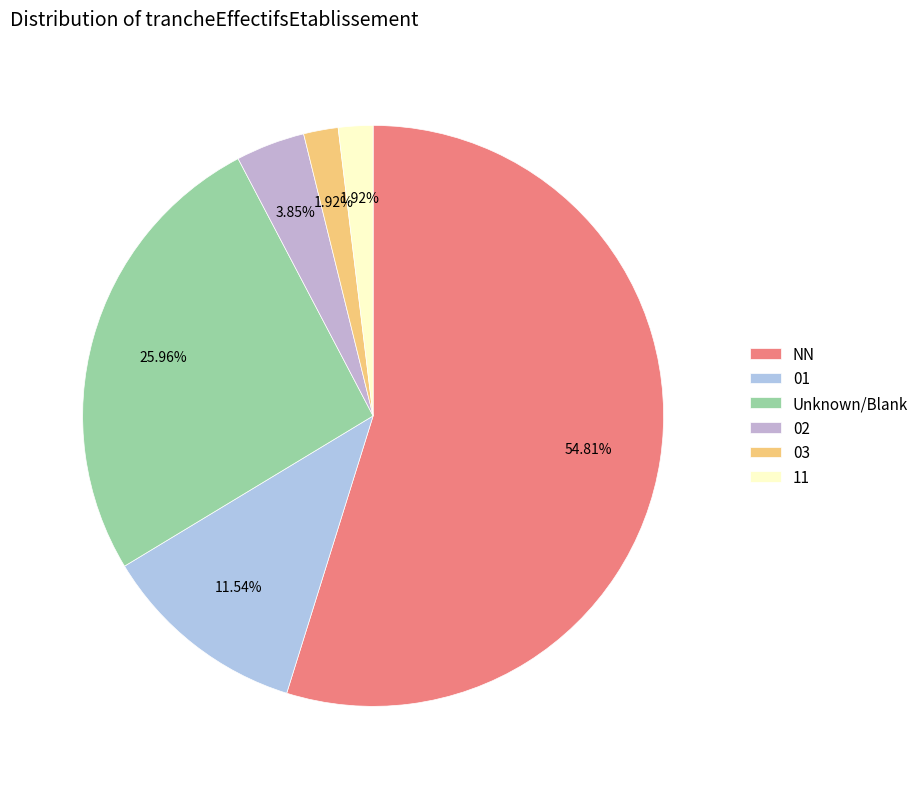

Which slice represents more than half of the pie?

NN